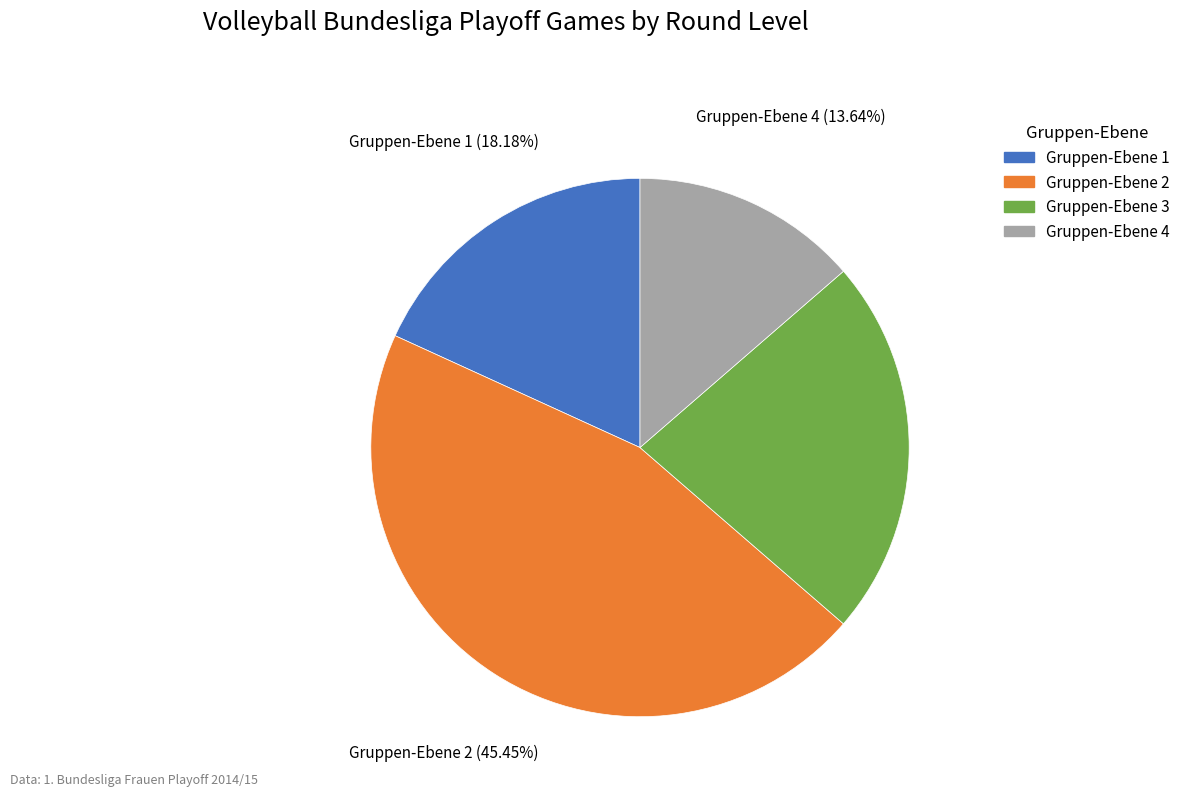

Is there any slice that represents more than half of the pie?

No